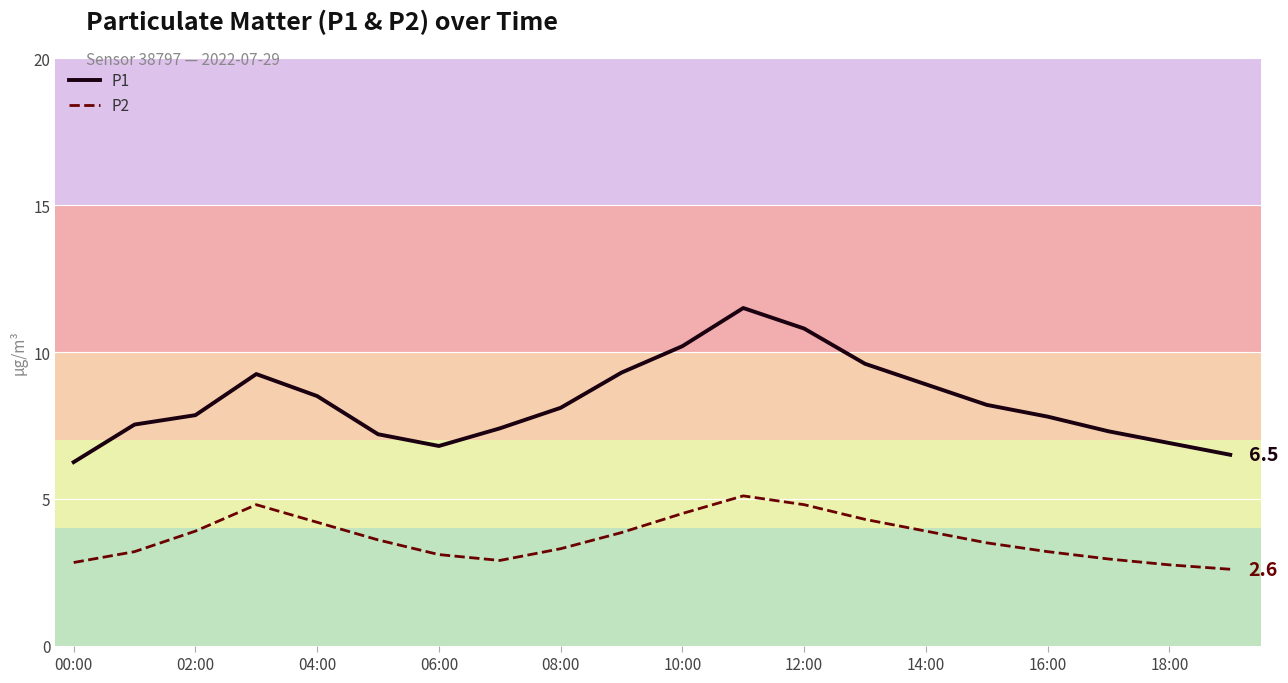

Which series has the largest total across all categories?

P1